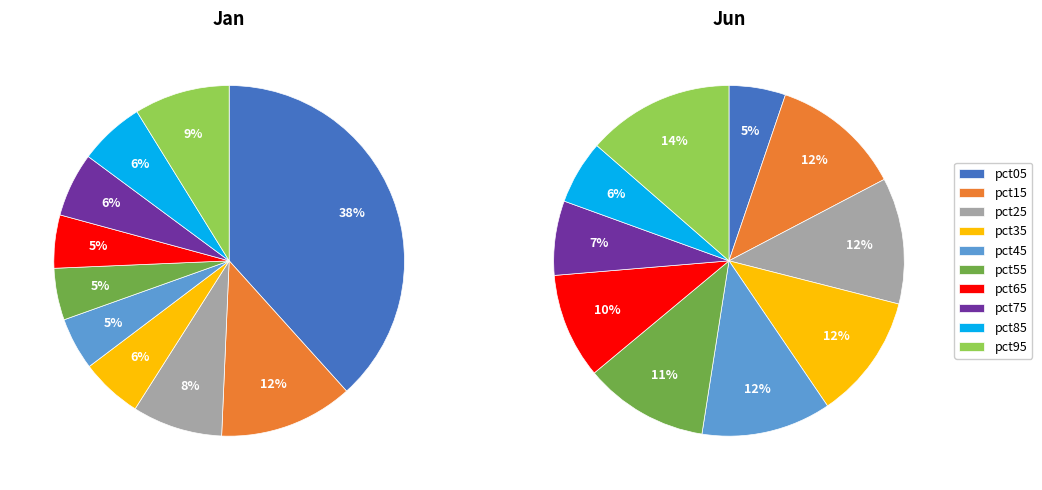

Rank the series by their maximum value, from lowest to highest.

jun_values, jan_values